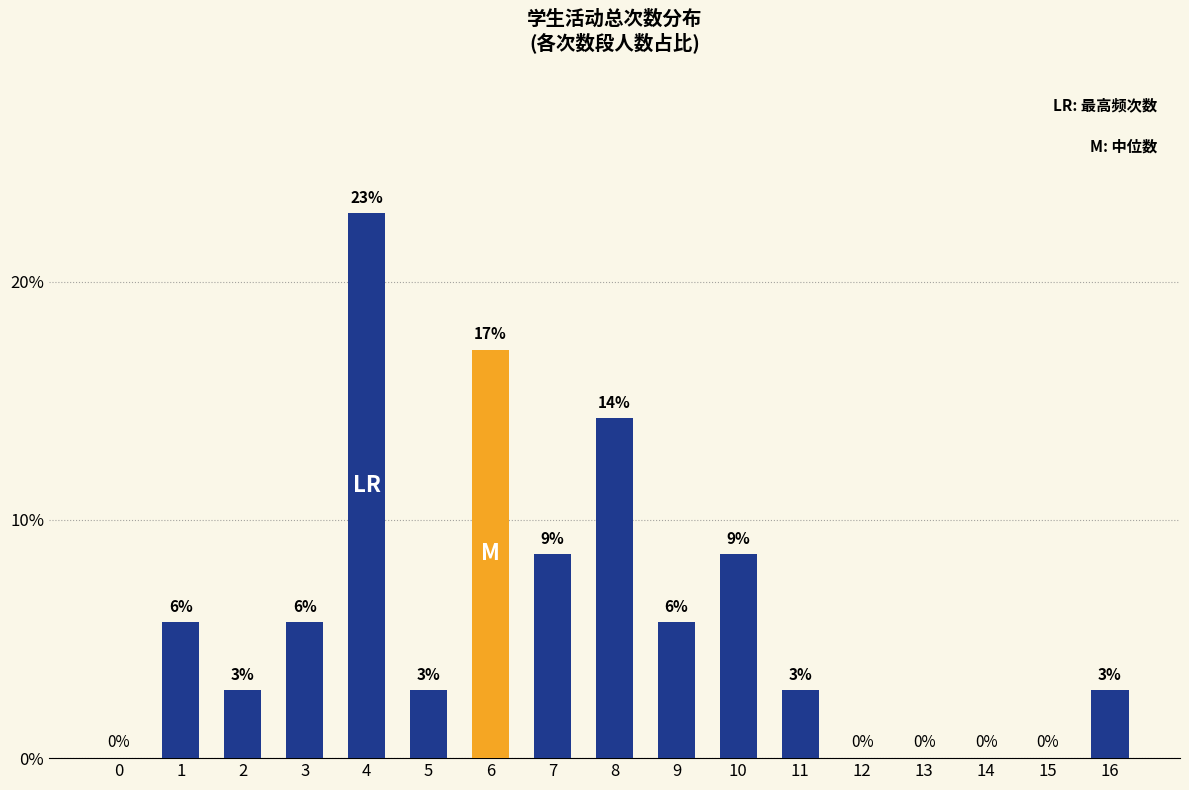

What is the difference between the maximum and minimum values?

0.2